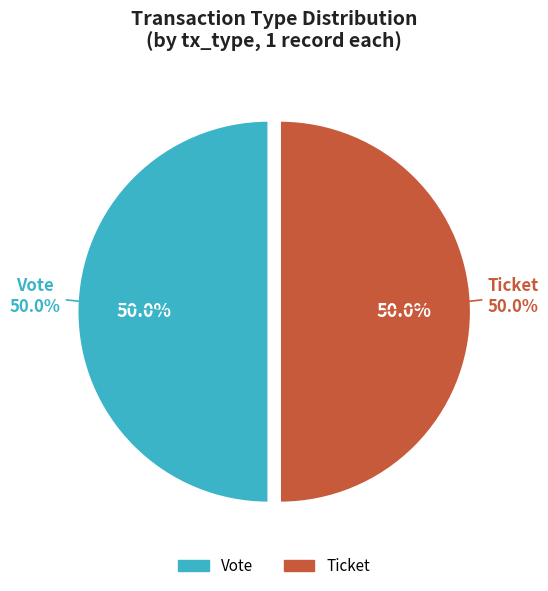

Combined, what portion of the pie is Vote (io_index=1) and Ticket (io_index=0)?

100.0%